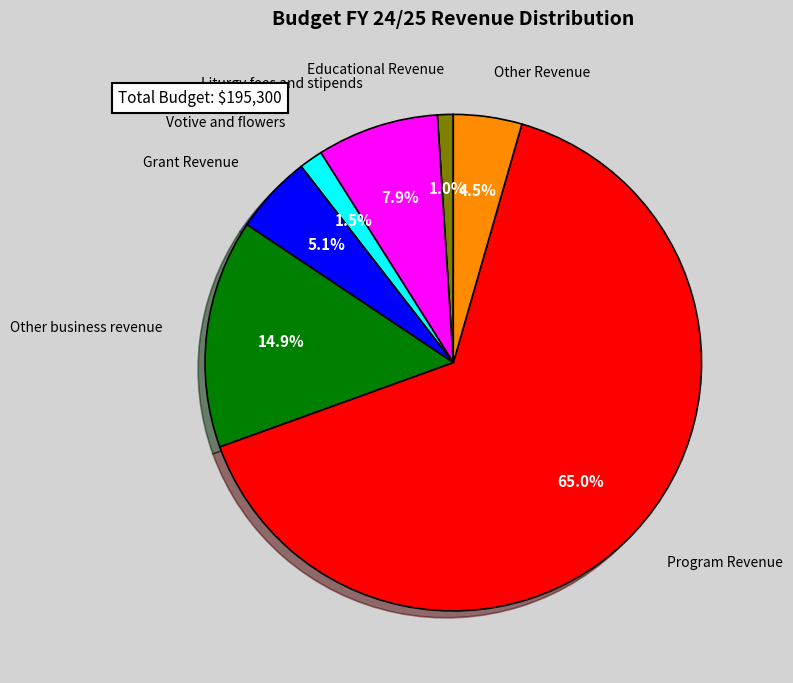

Is there any slice that represents more than half of the pie?

Yes